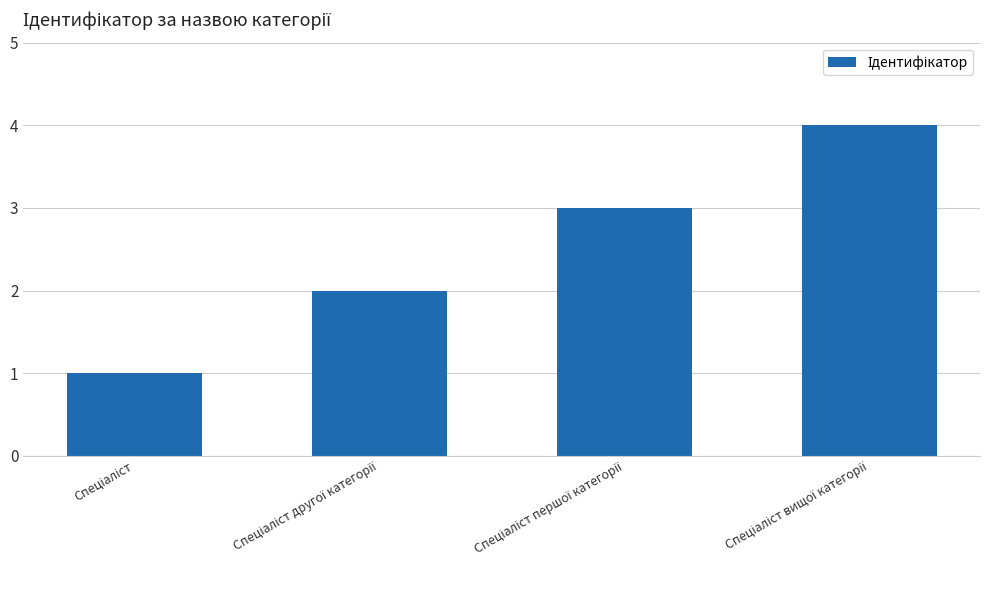

What is the greatest value displayed?

4